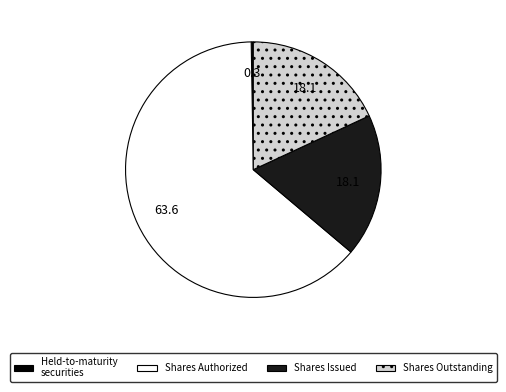

Is there a majority slice in this chart?

Yes